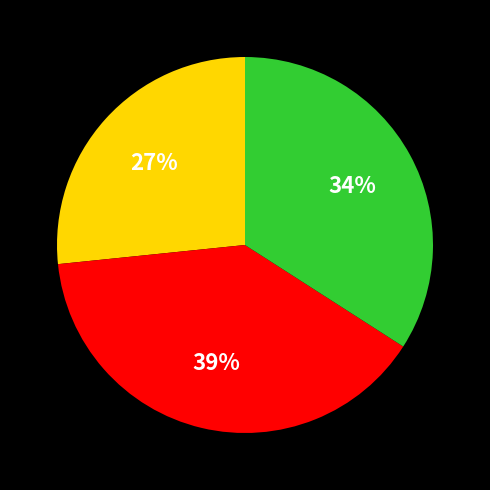

To the nearest percent, what is the average slice percentage?

33%